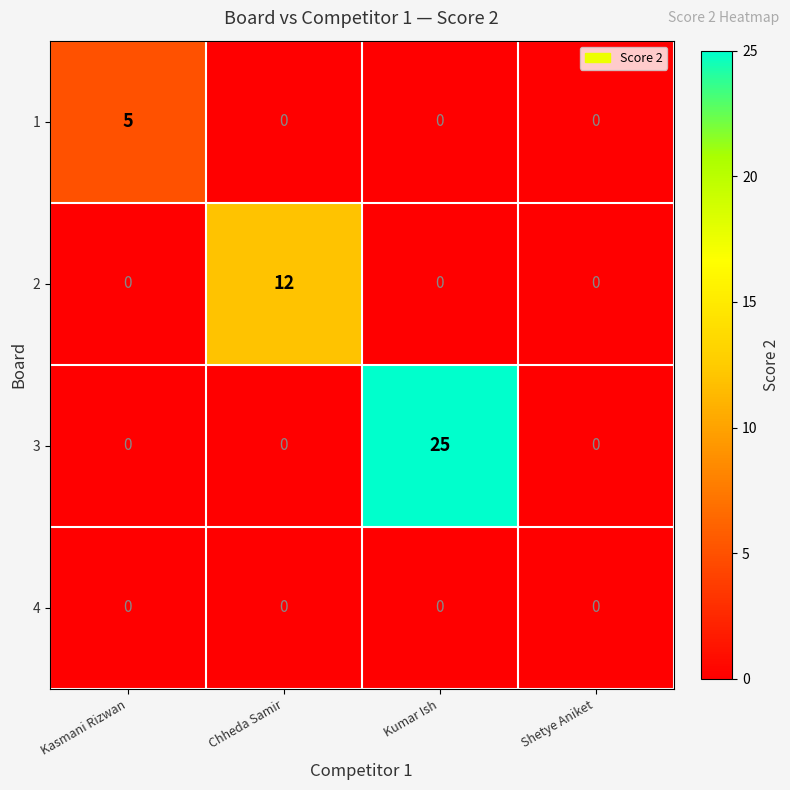

Reading left to right, what are all the values shown in this chart?

1: Kasmani Rizwan=5	Chheda Samir=0	Kumar Ish=0	Shetye Aniket=0
2: Kasmani Rizwan=0	Chheda Samir=12	Kumar Ish=0	Shetye Aniket=0
3: Kasmani Rizwan=0	Chheda Samir=0	Kumar Ish=25	Shetye Aniket=0
4: Kasmani Rizwan=0	Chheda Samir=0	Kumar Ish=0	Shetye Aniket=0